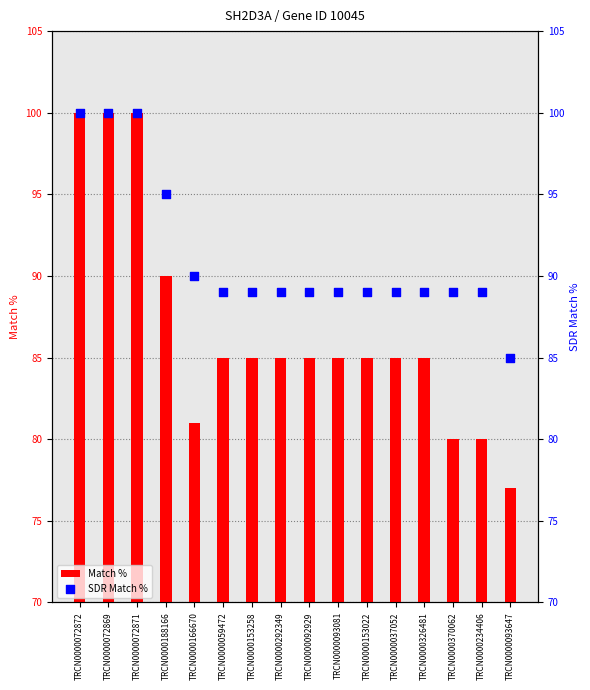

What are all the series names shown in the legend?

Match %, SDR Match %